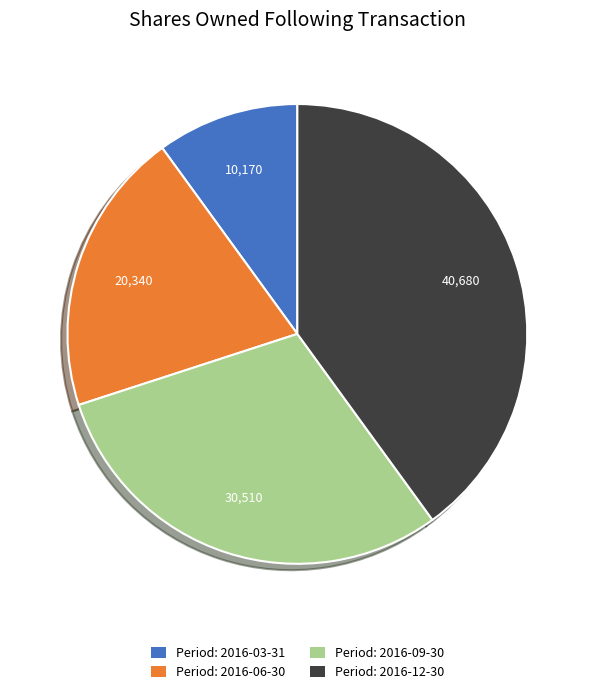

Is there a majority slice in this chart?

No